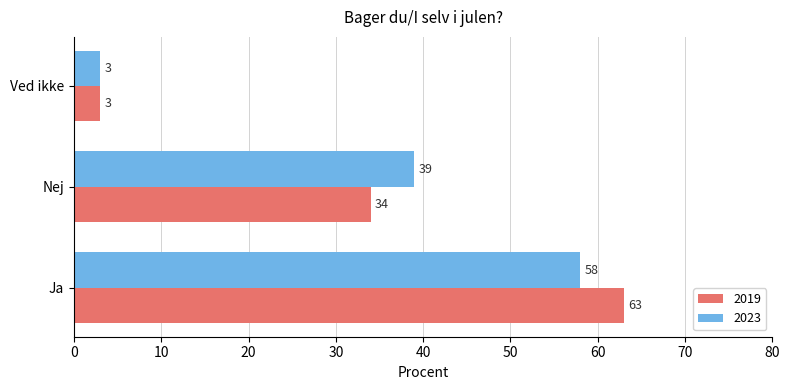

Which category has the highest value in the 2019 series?

Ja